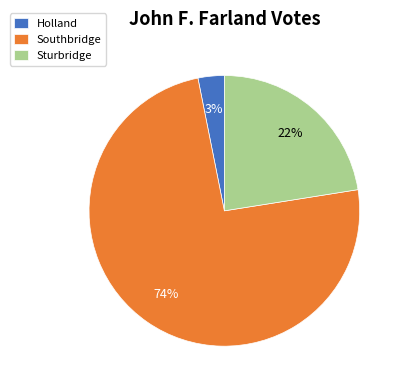

How many slices are in this pie chart?

3